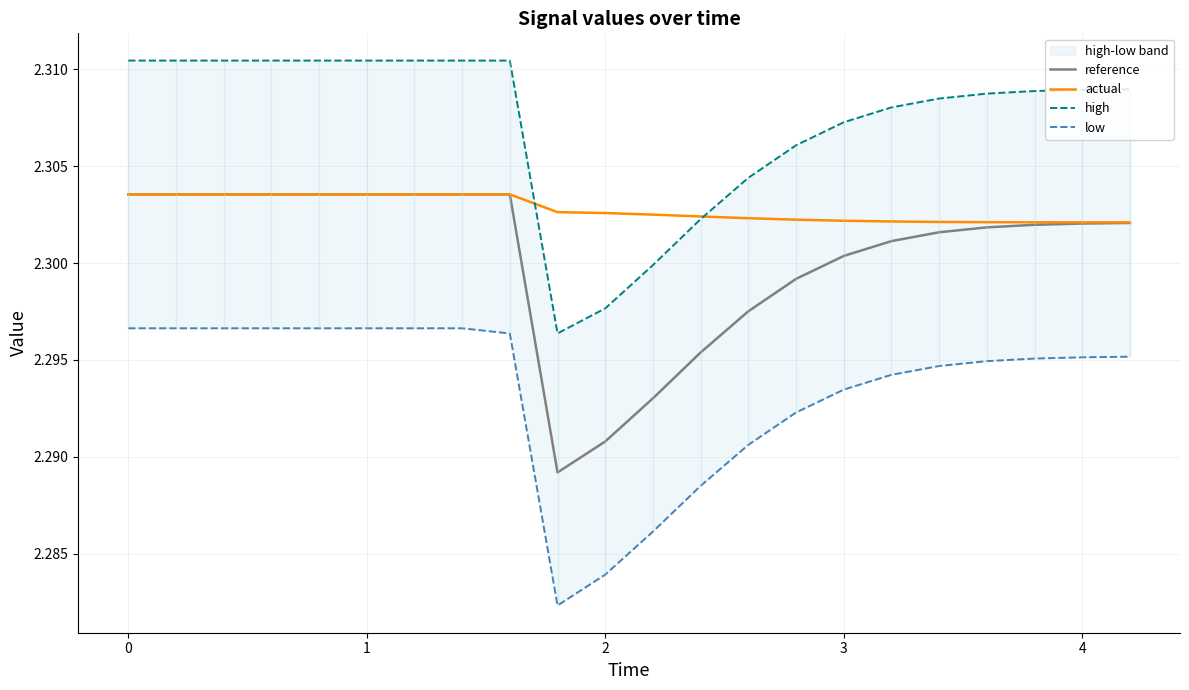

List the series in order of their overall mean, highest first.

high, actual, reference, low